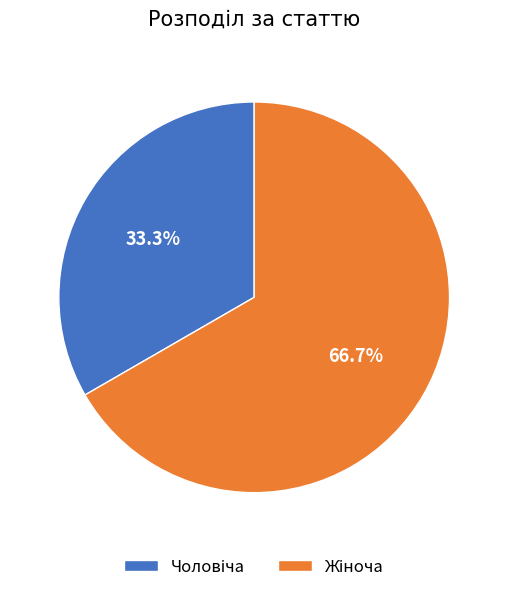

Is there a majority slice in this chart?

Yes